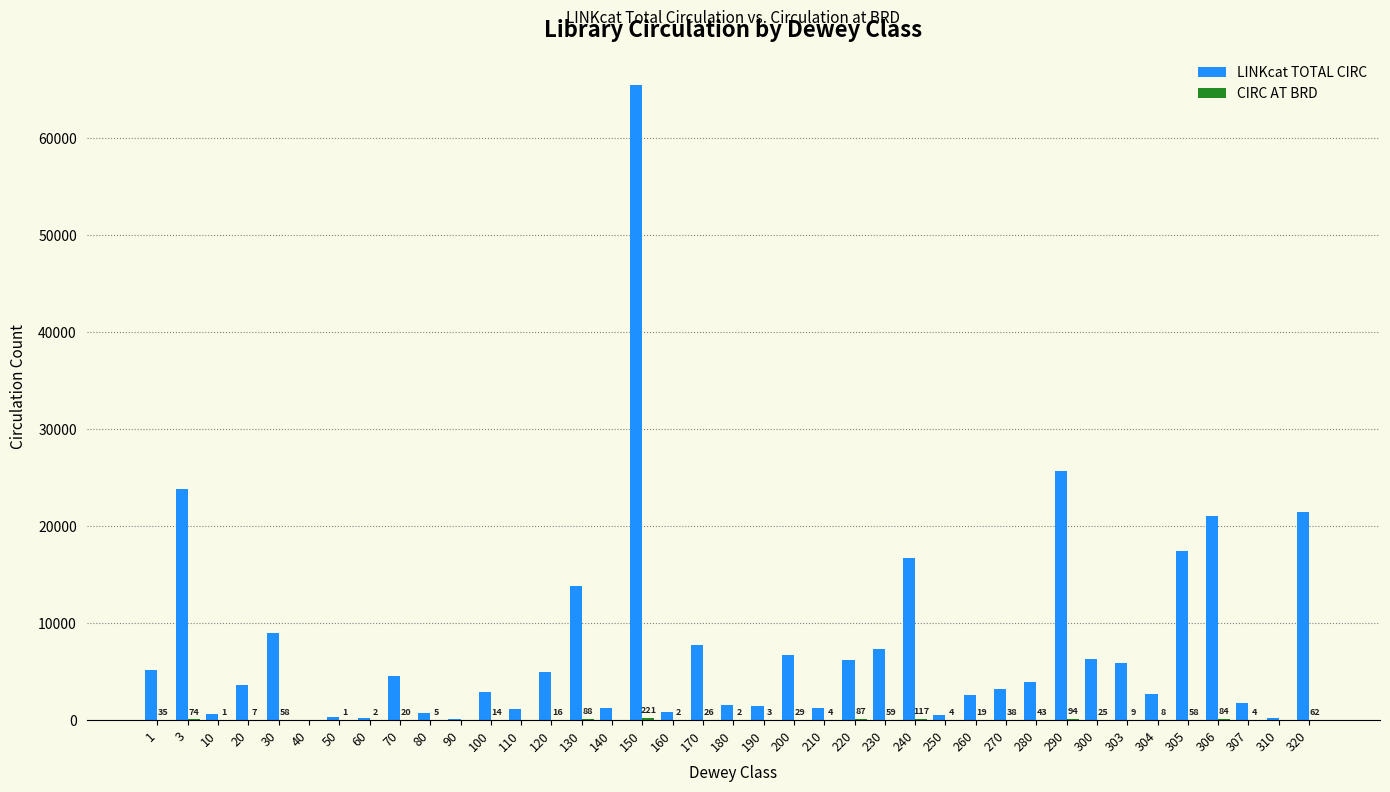

The value of LINKcat TOTAL CIRC at 300 is 2882. True or false?

False